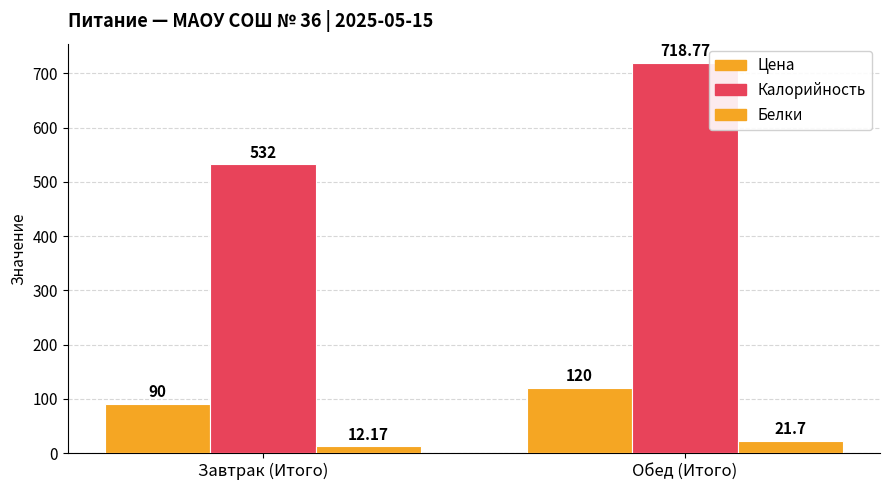

Reading left to right, extract all data points from this chart.

Цена: 90.0	120.0
Калорийность: 532.0	718.8
Белки: 12.2	21.7